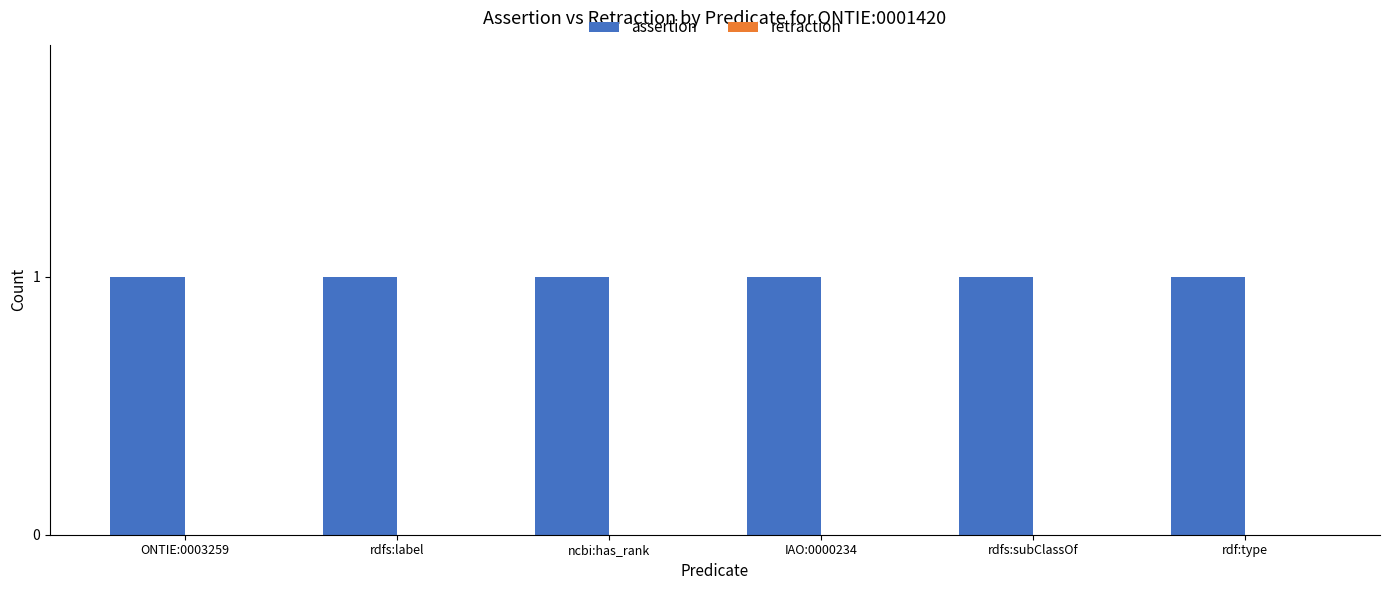

Is it true that assertion equals 0 at rdfs:subClassOf?

False